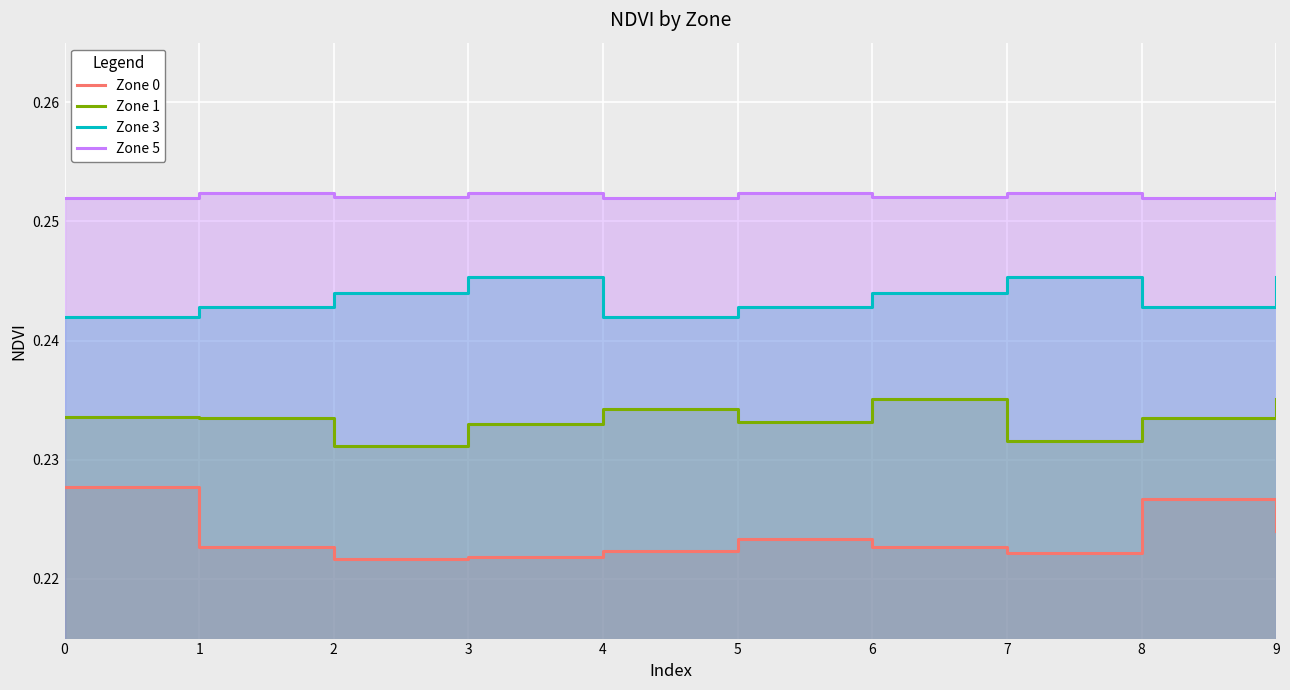

Reading left to right, what are all the values shown in this chart?

Zone 0: 0.2	0.2	0.2	0.2	0.2	0.2	0.2	0.2	0.2	0.2
Zone 1: 0.2	0.2	0.2	0.2	0.2	0.2	0.2	0.2	0.2	0.2
Zone 3: 0.2	0.2	0.2	0.2	0.2	0.2	0.2	0.2	0.2	0.2
Zone 5: 0.3	0.3	0.3	0.3	0.3	0.3	0.3	0.3	0.3	0.3